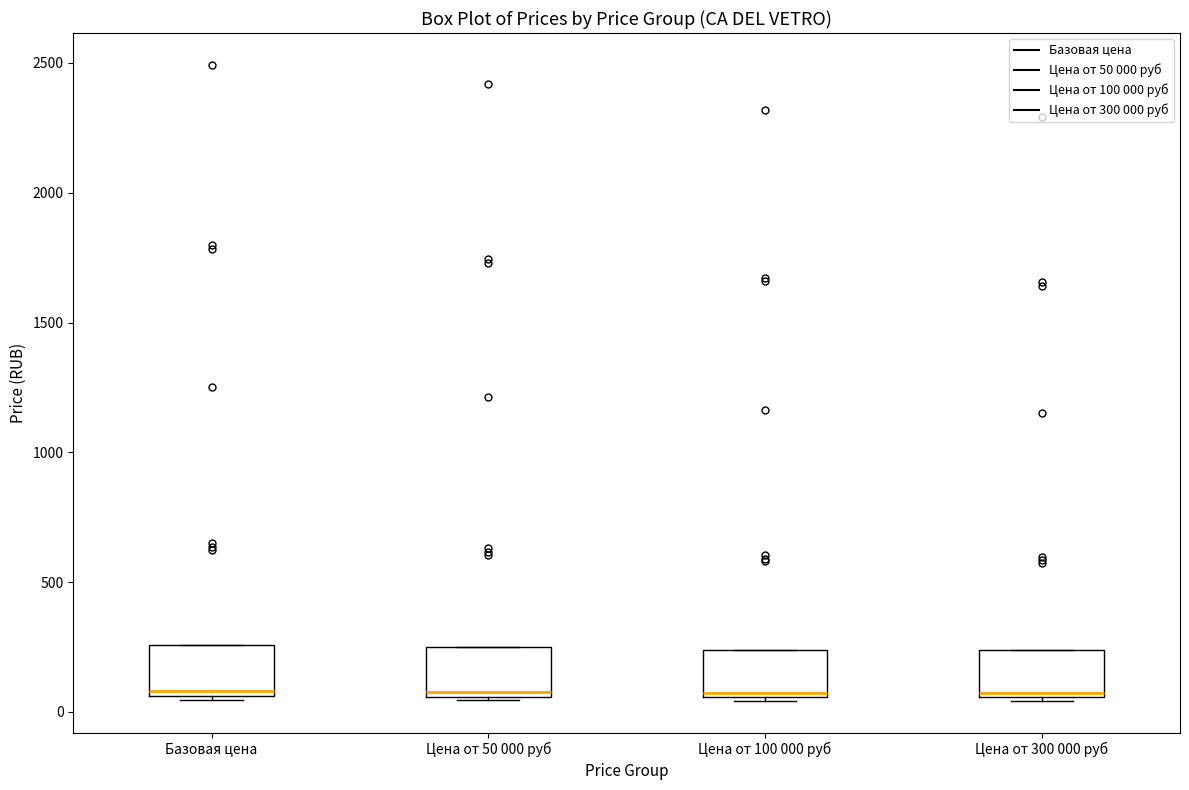

Where is the upper edge of the box for Цена от 50 000 руб on the y-axis? The values are not printed on the chart, so give them approximately, as read against the axis.

250